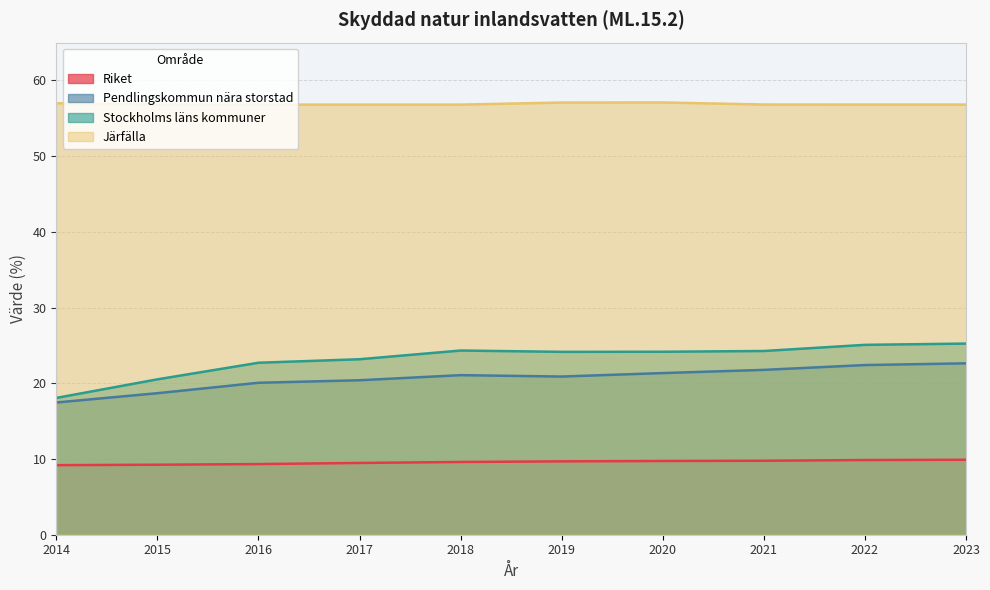

True or false: Riket has more than 0 interior local peaks.

False